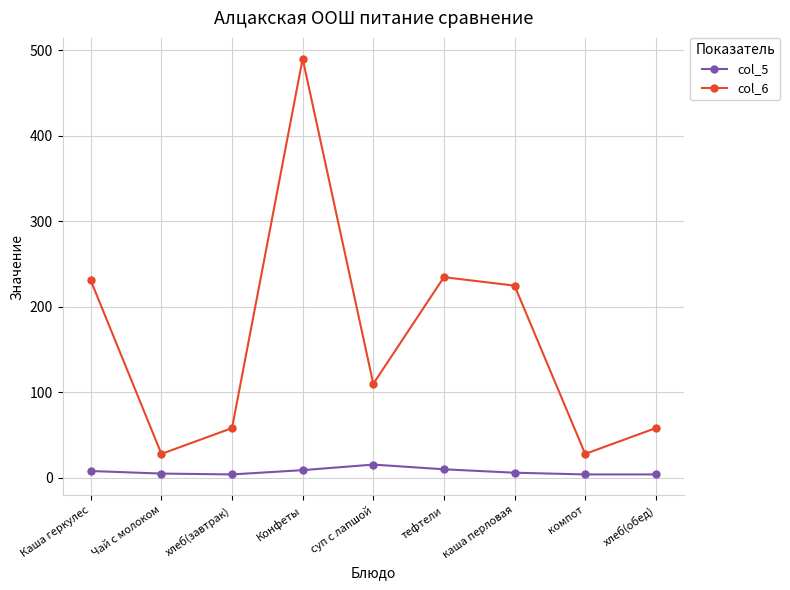

What are all the series names shown in the legend?

col_5, col_6